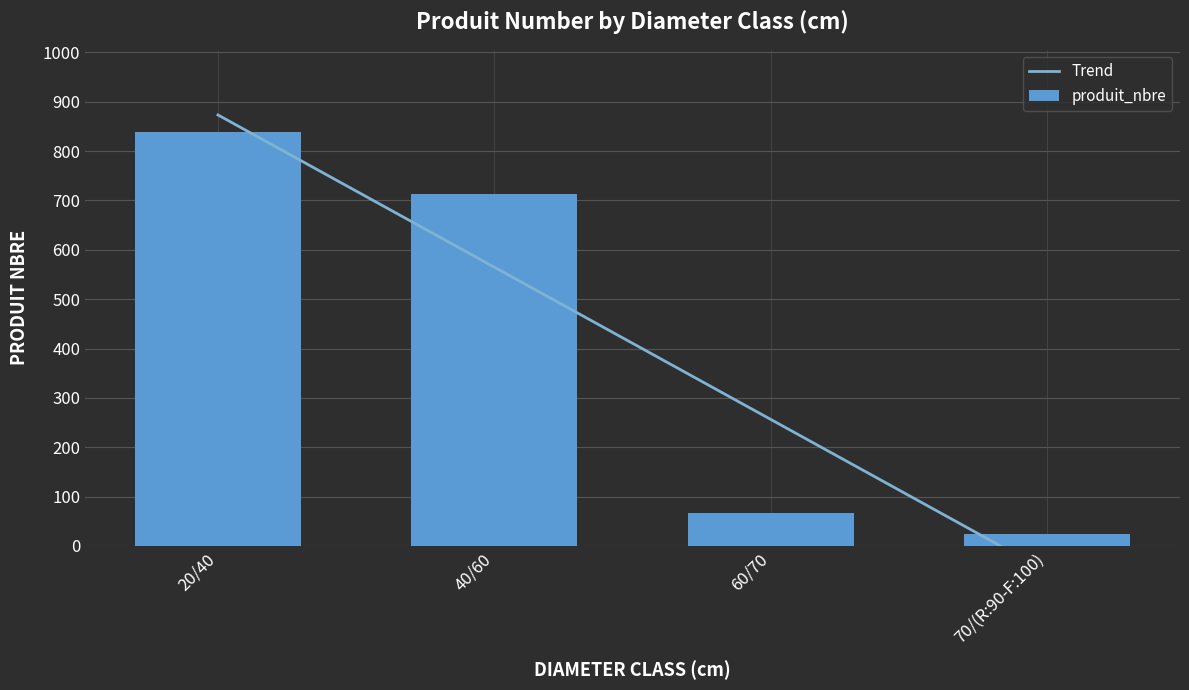

How many categories are shown in the chart?

4